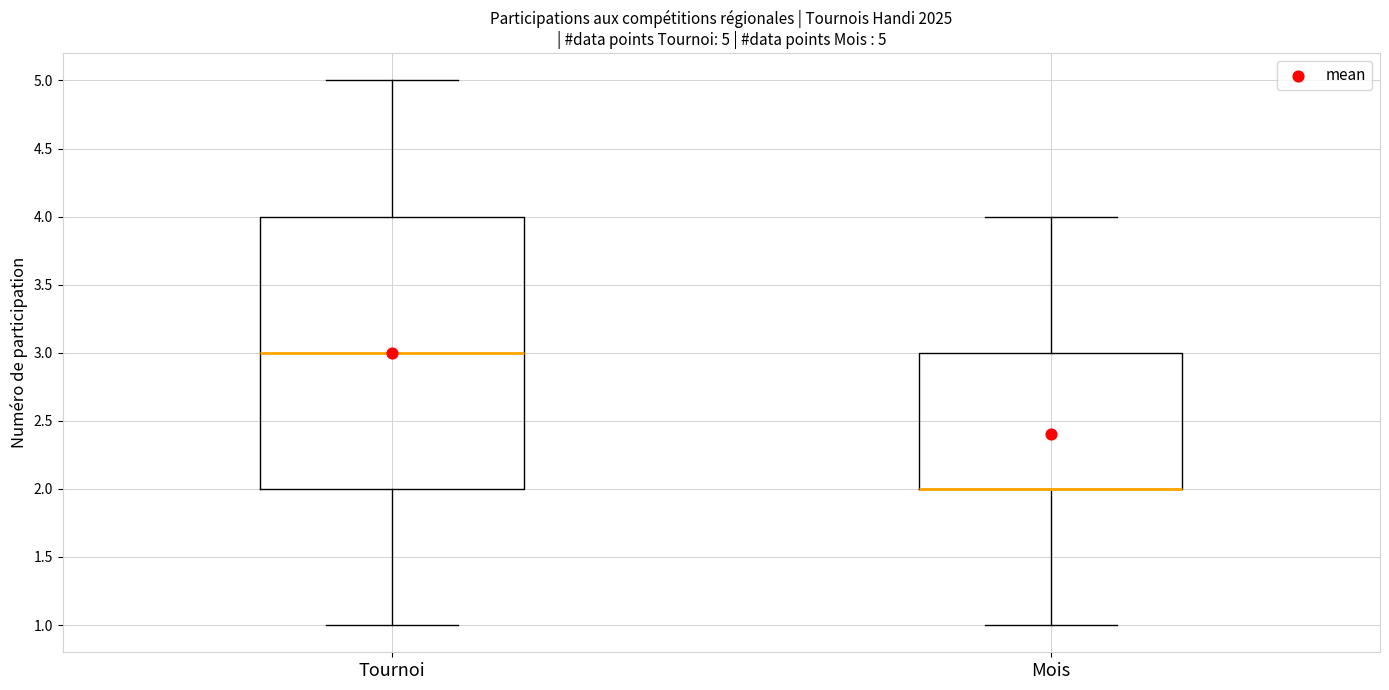

Which box is the tallest, from its lower edge to its upper edge?

Tournoi